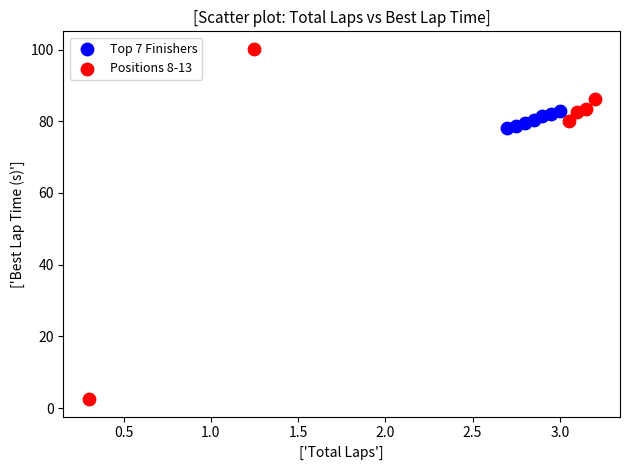

Which series contains the highest Y value?

Positions 8-13